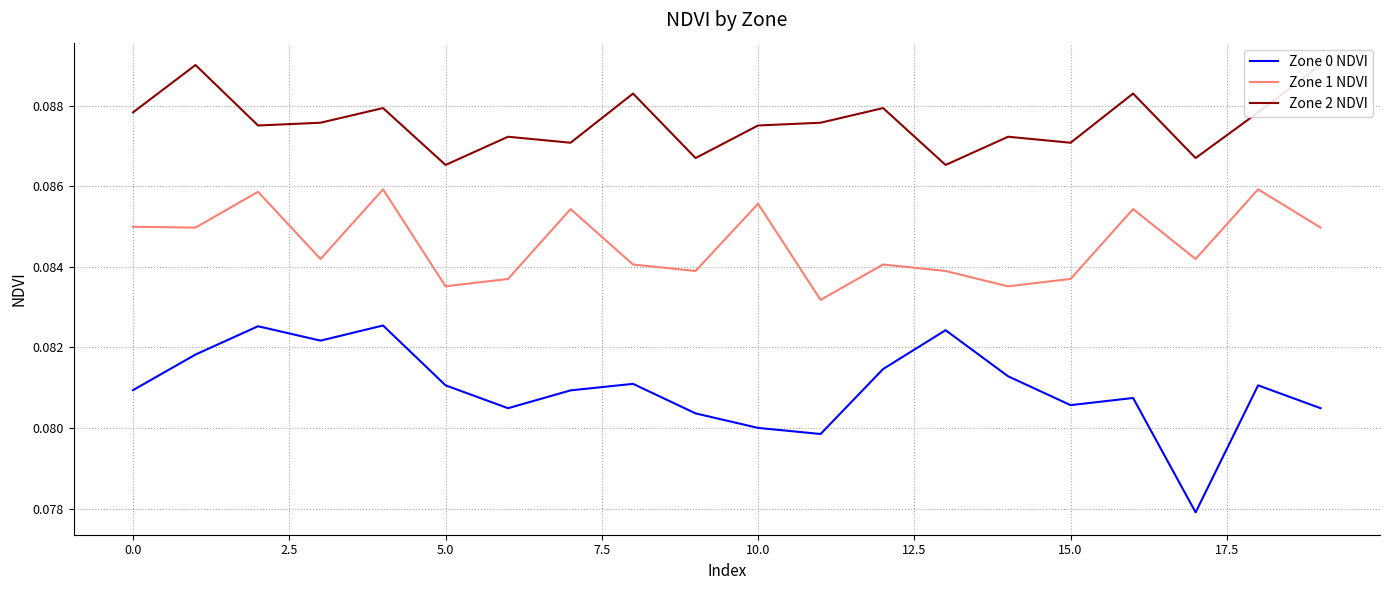

How many Zone 2 NDVI values are between 0 and 1?

20